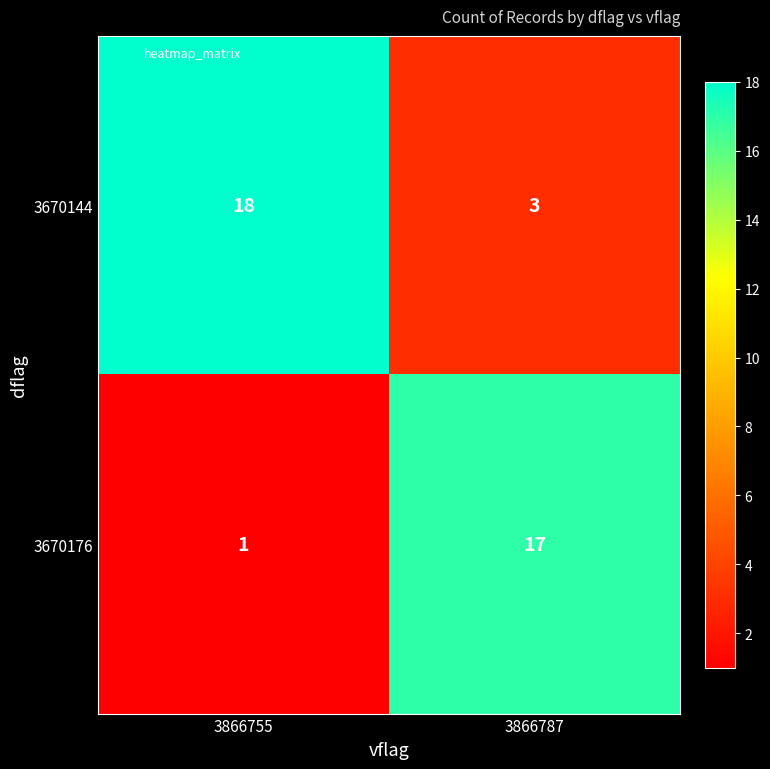

Which category has the highest value in the 3670144 series?

3866755